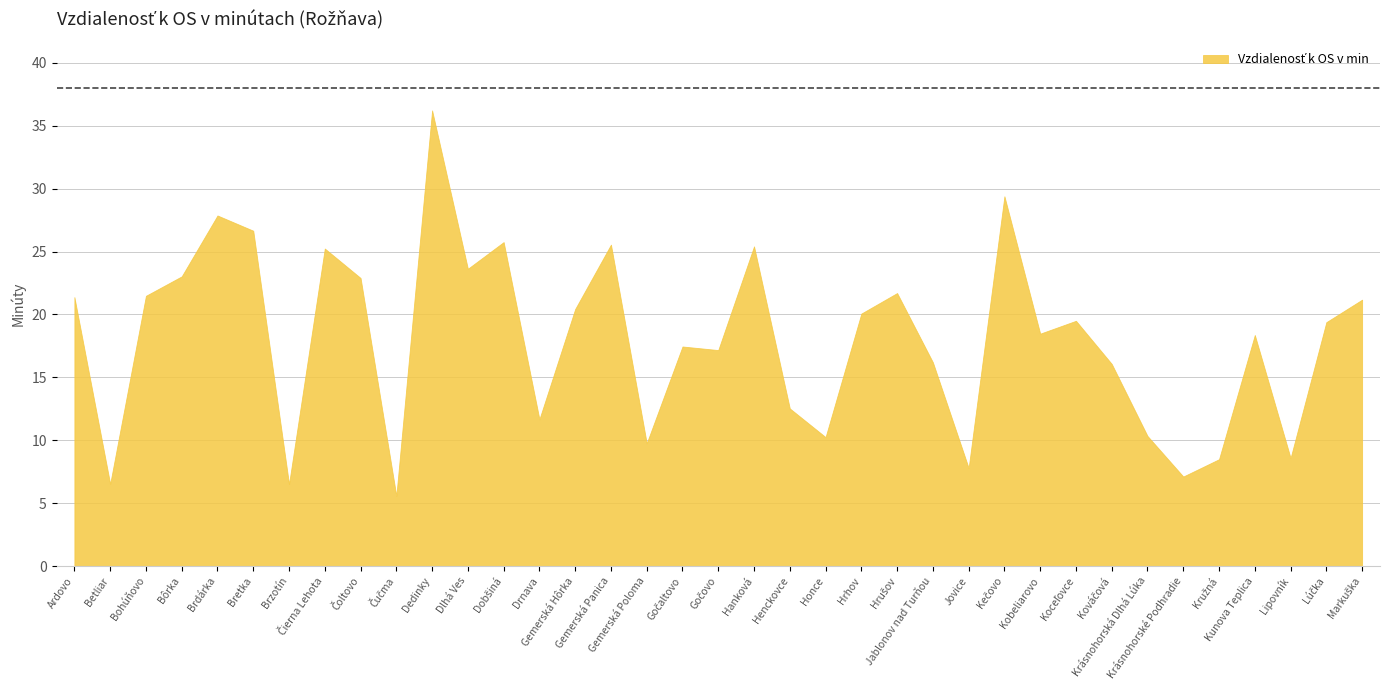

At which label is the value closest to 20?

Hrhov